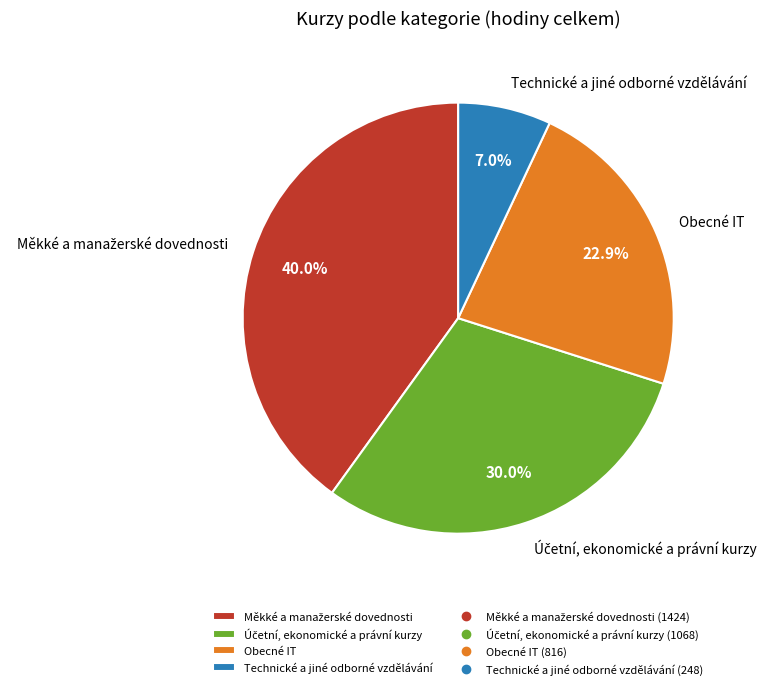

Which category has the smallest portion of the pie?

Technické a jiné odborné vzdělávání